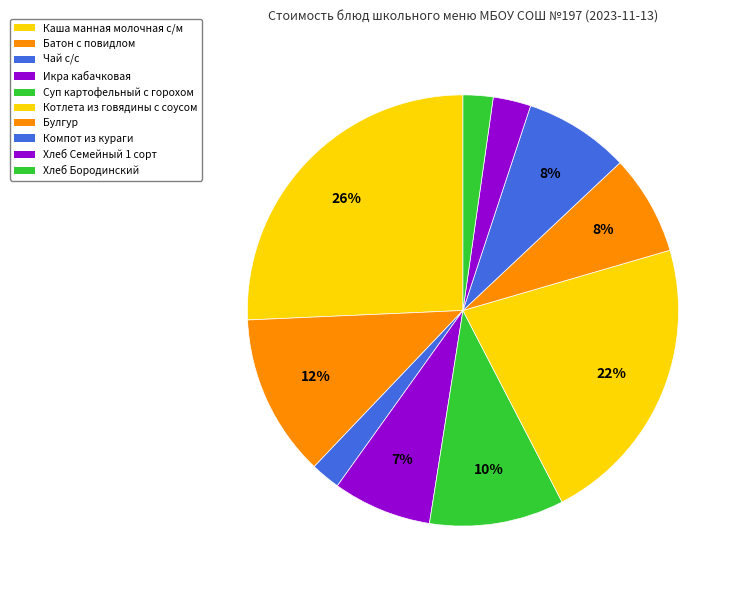

To the nearest percent, what portion does Хлеб Бородинский represent?

2%